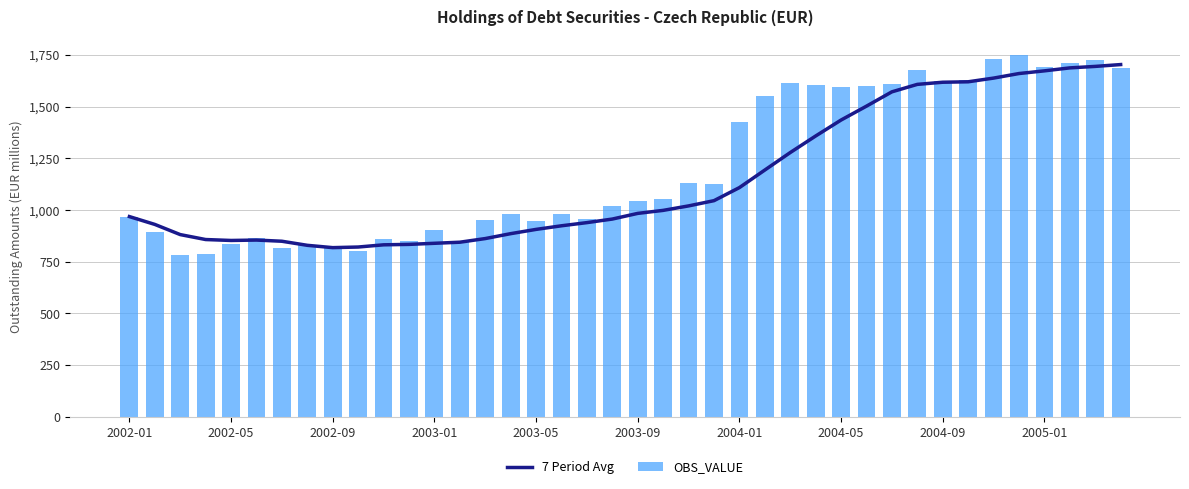

Rank the series by their maximum value, from highest to lowest.

OBS_VALUE, 7 Period Avg